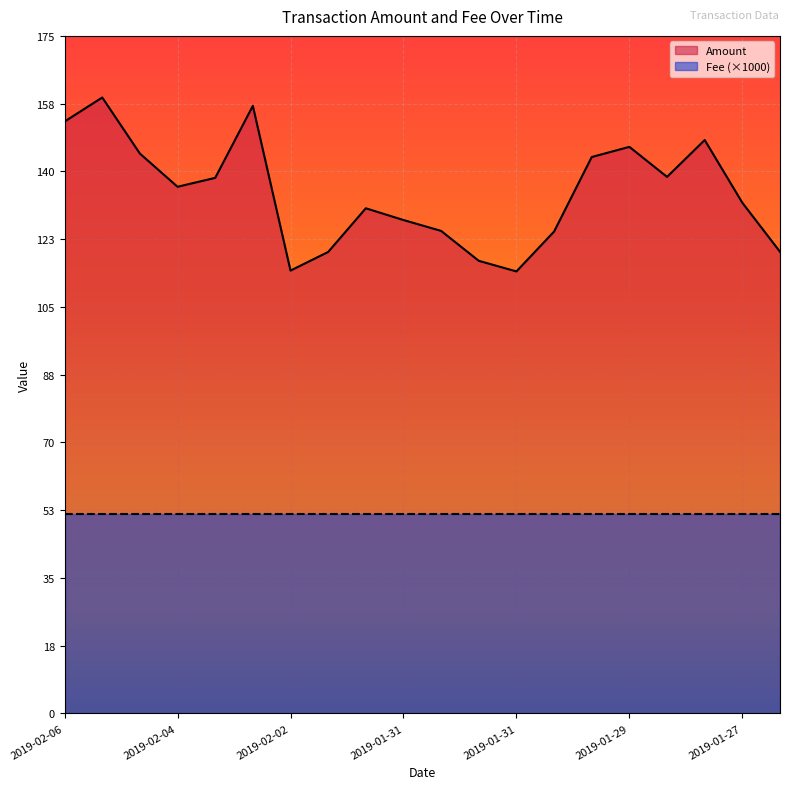

How many interior local peaks (higher than both neighbors) does the data have?

5